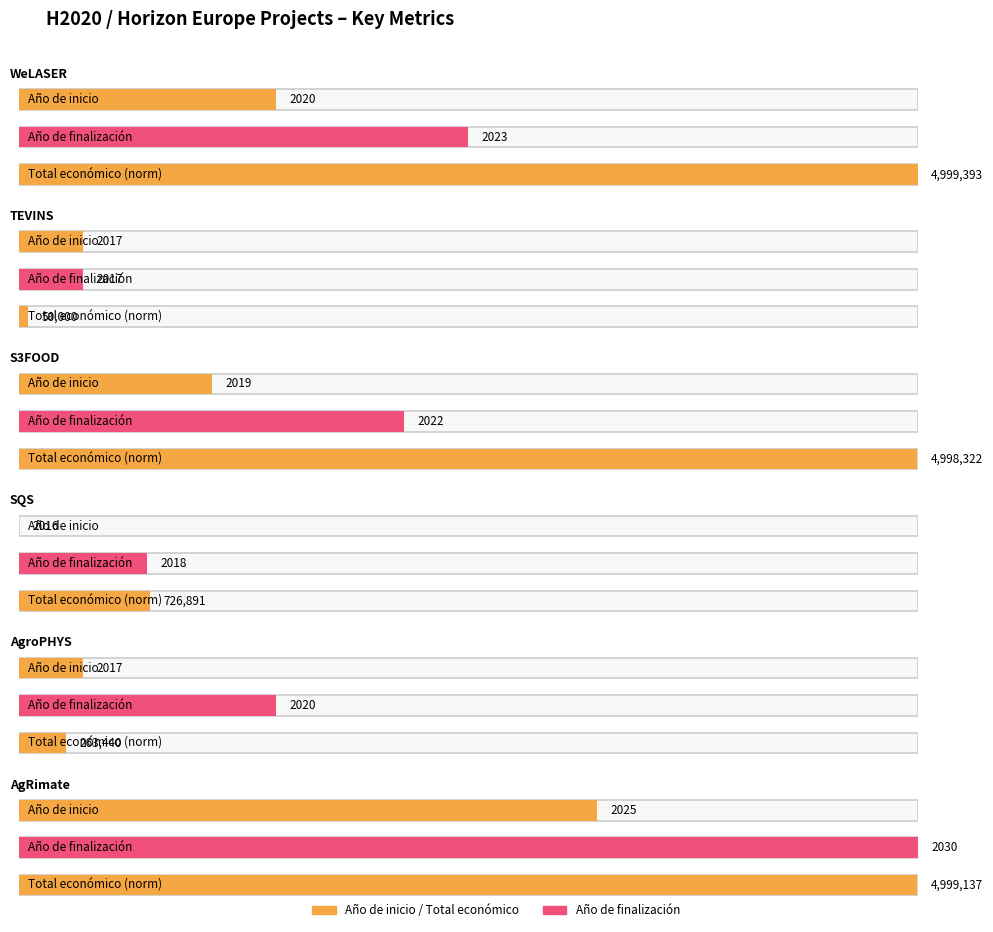

What is the value of the Total económico bar at the 5th from the left?

263440